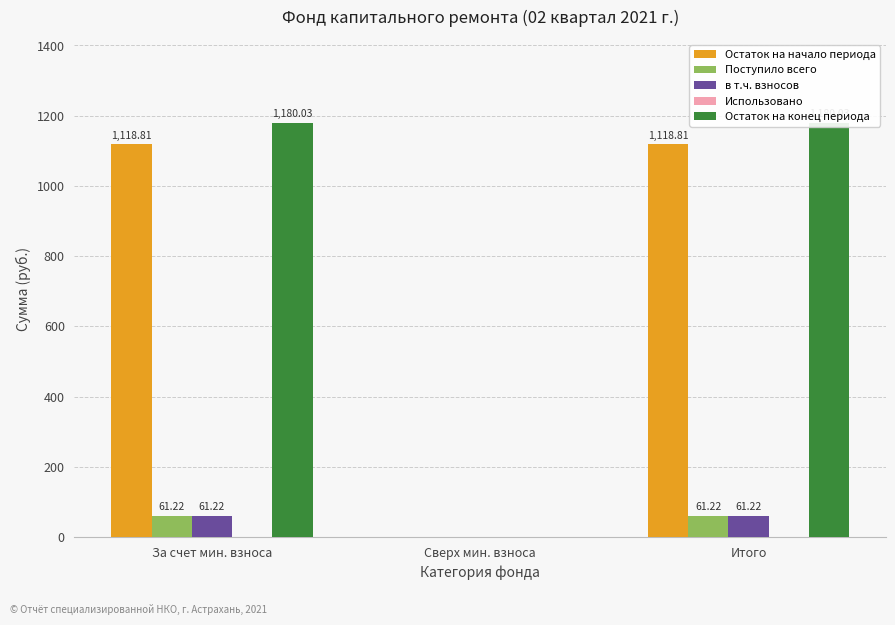

What value does the Поступило всего series have at Итого?

61.2